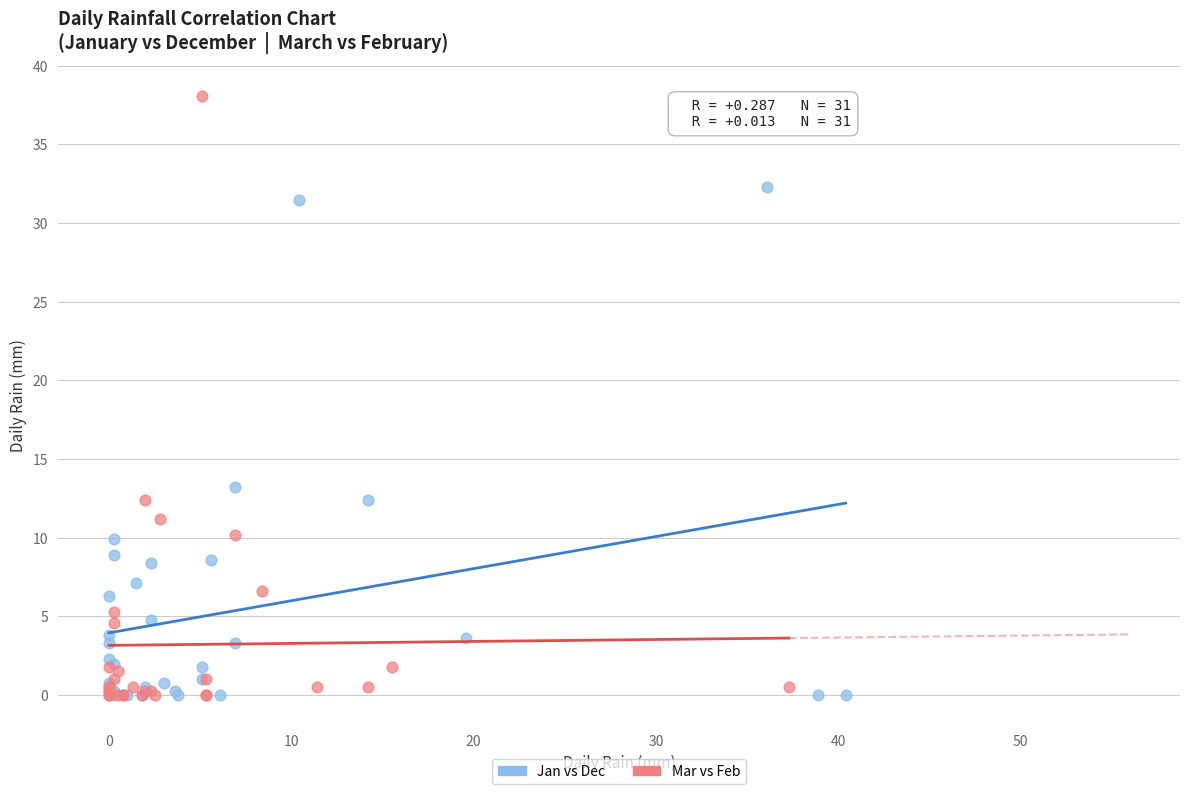

Which series reaches the maximum Y coordinate?

Mar vs Feb